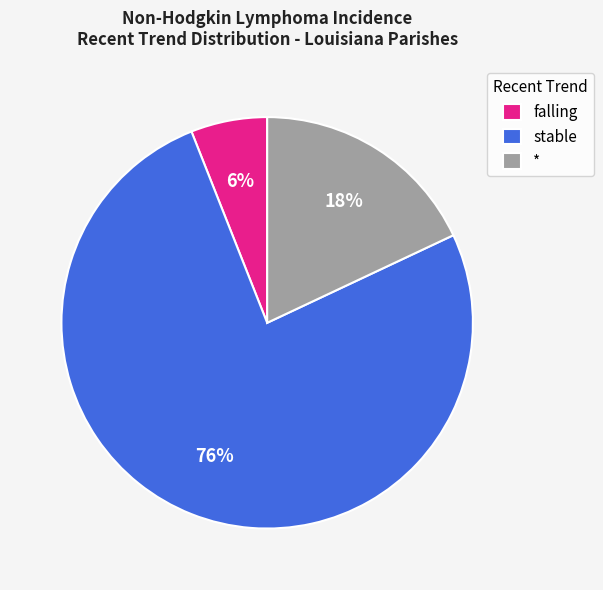

Do falling and * together represent more than half of the pie?

No